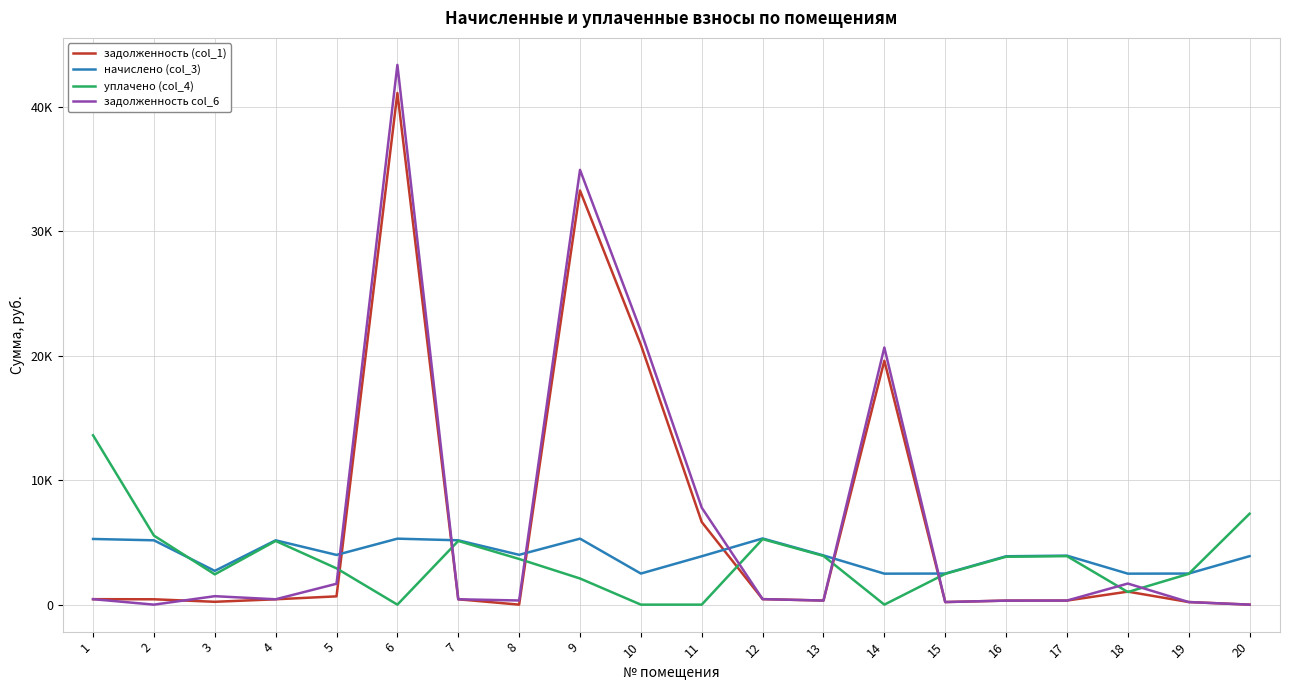

What is the total value across all series at 12?

11466.0